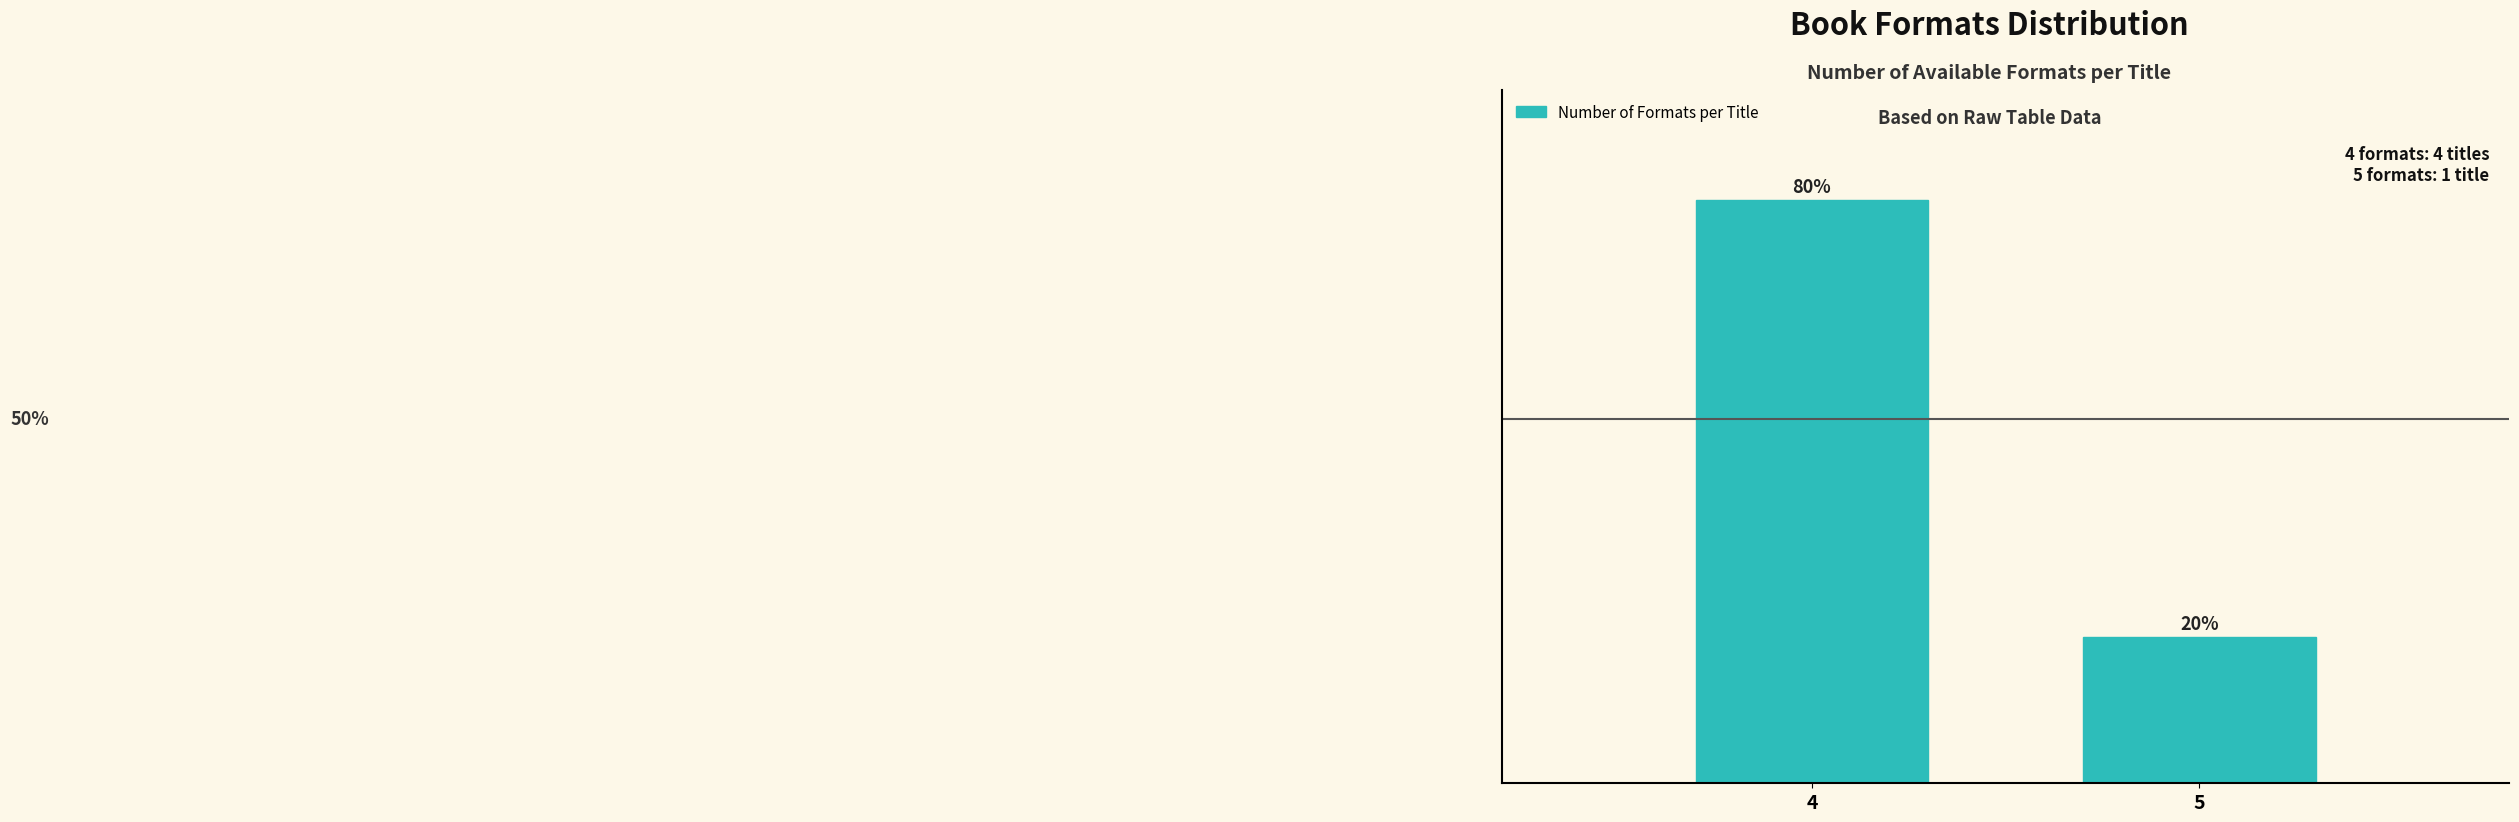

Rank the categories by value from highest to lowest.

4, 5